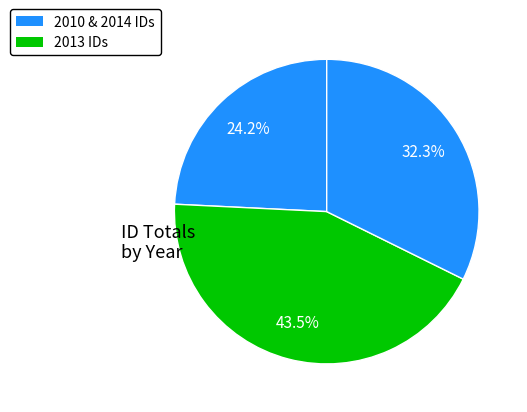

How many slices are in this pie chart?

3